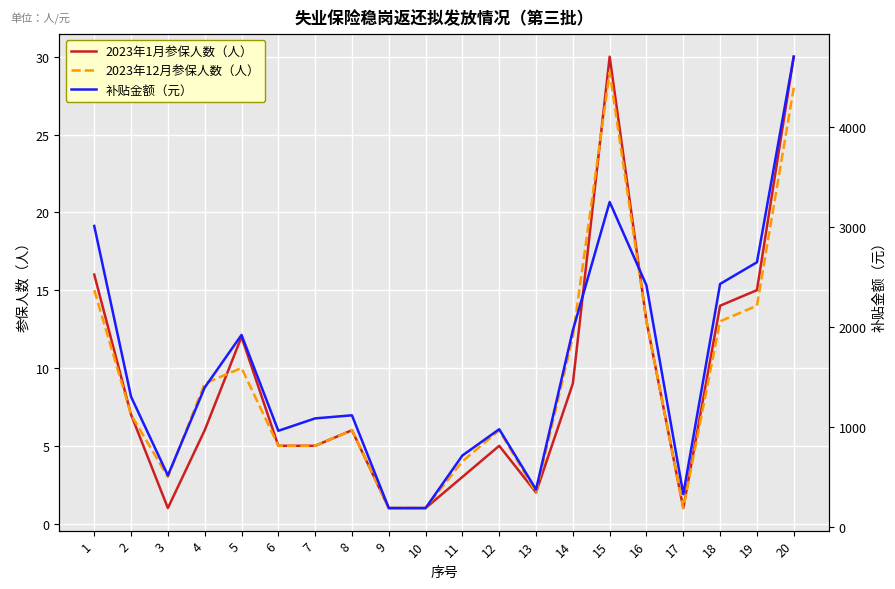

Reading left to right, list all the values displayed in this chart.

2023年1月参保人数（人）: 1=16.0	2=7.0	3=1.0	4=6.0	5=12.0	6=5.0	7=5.0	8=6.0	9=1.0	10=1.0	11=3.0	12=5.0	13=2.0	14=9.0	15=30.0	16=13.0	17=1.0	18=14.0	19=15.0	20=30.0
2023年12月参保人数（人）: 1=15.0	2=7.0	3=3.0	4=9.0	5=10.0	6=5.0	7=5.0	8=6.0	9=1.0	10=1.0	11=4.0	12=6.0	13=2.0	14=12.0	15=29.0	16=13.0	17=1.0	18=13.0	19=14.0	20=28.0
补贴金额（元）: 1=3005.9	2=1298.3	3=511.3	4=1391.0	5=1916.5	6=957.9	7=1082.1	8=1112.8	9=185.5	10=185.5	11=711.0	12=973.7	13=370.9	14=1962.9	15=3245.9	16=2411.1	17=324.6	18=2426.6	19=2643.0	20=4698.6